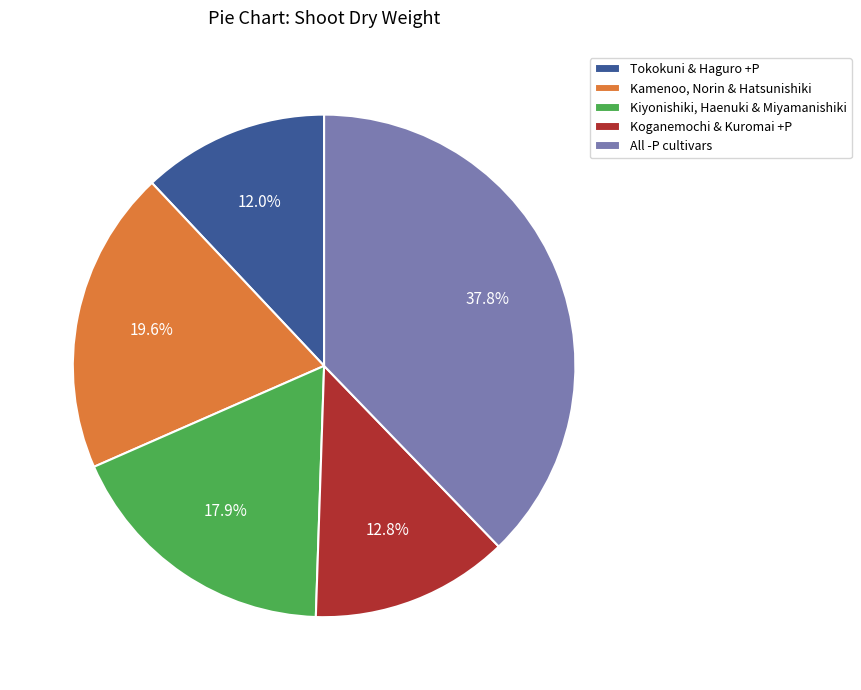

Approximately how many times larger is the value at Tokokuni & Haguro +P compared to Koganemochi & Kuromai +P?

0.9